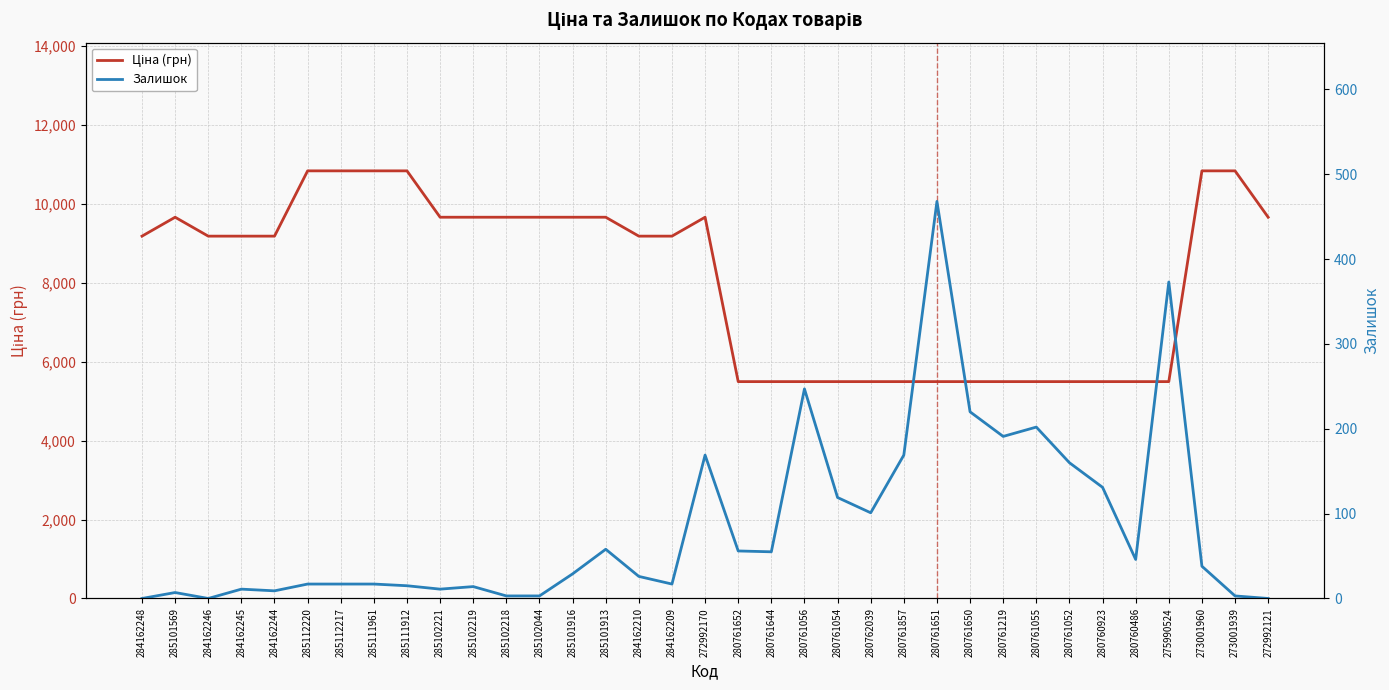

What is the difference between the maximum and minimum values in the Залишок series?

468.0